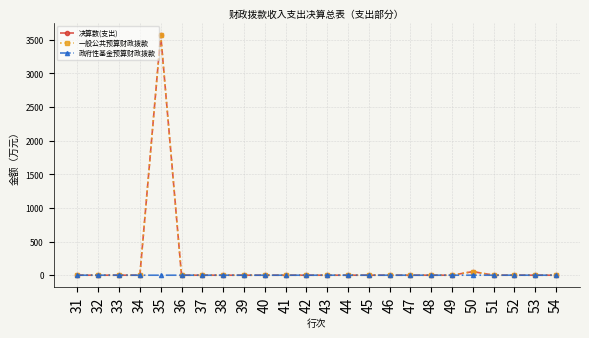

Is it true that 决算数(支出) equals 0.0 at 40?

True